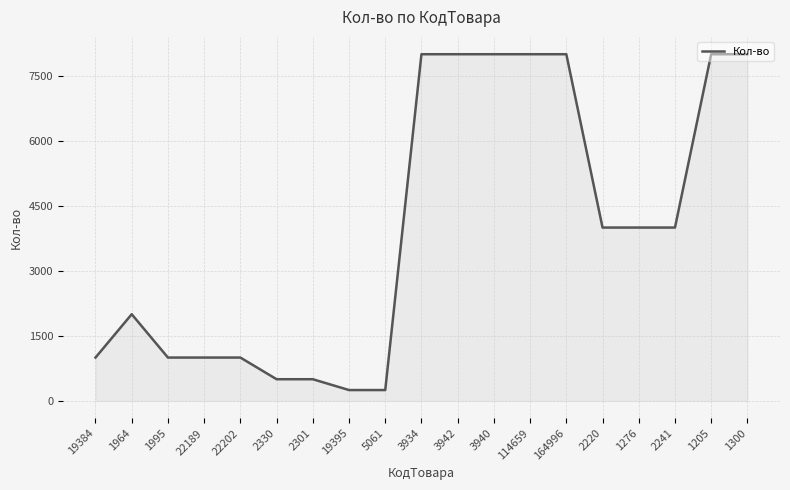

Is it true that the value at 22202 is 1000?

True